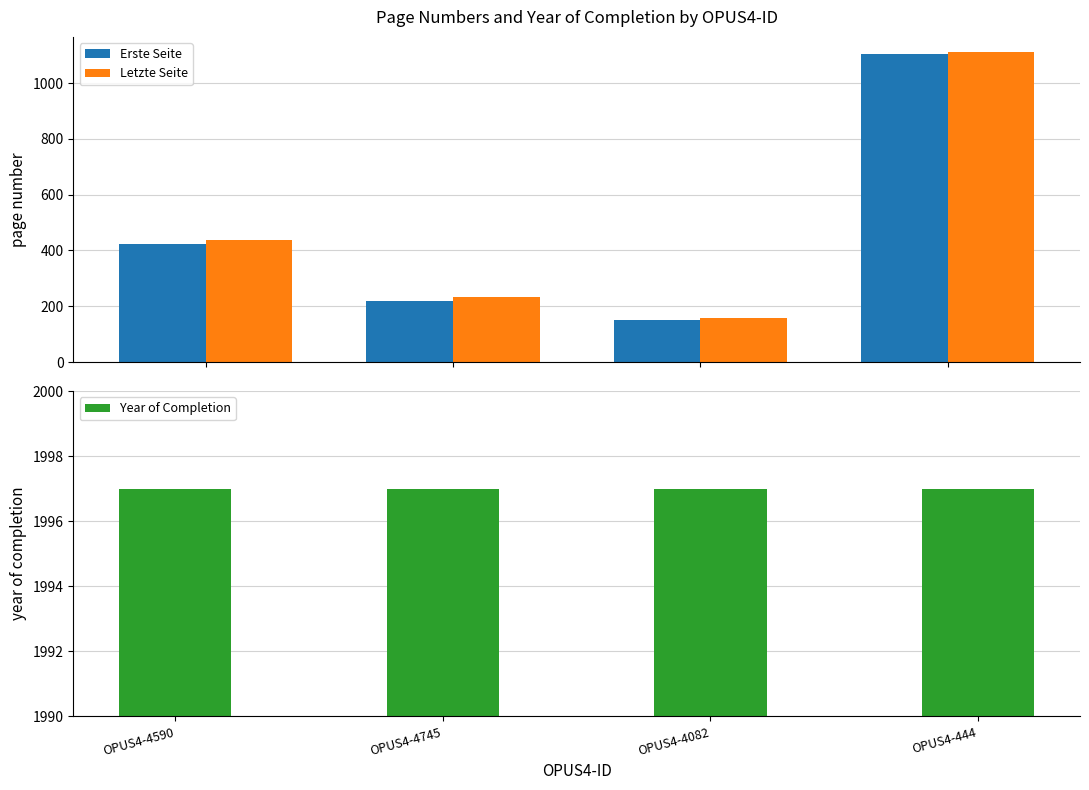

Count the number of categories in the chart.

4